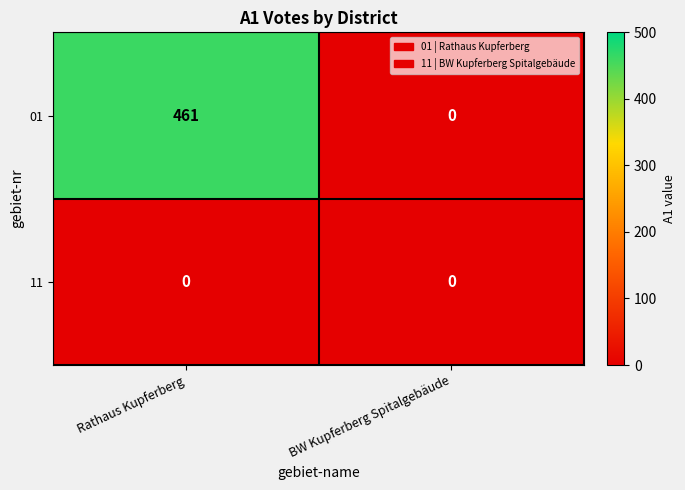

Reading left to right, extract all data points from this chart.

01: 461	0
11: 0	0